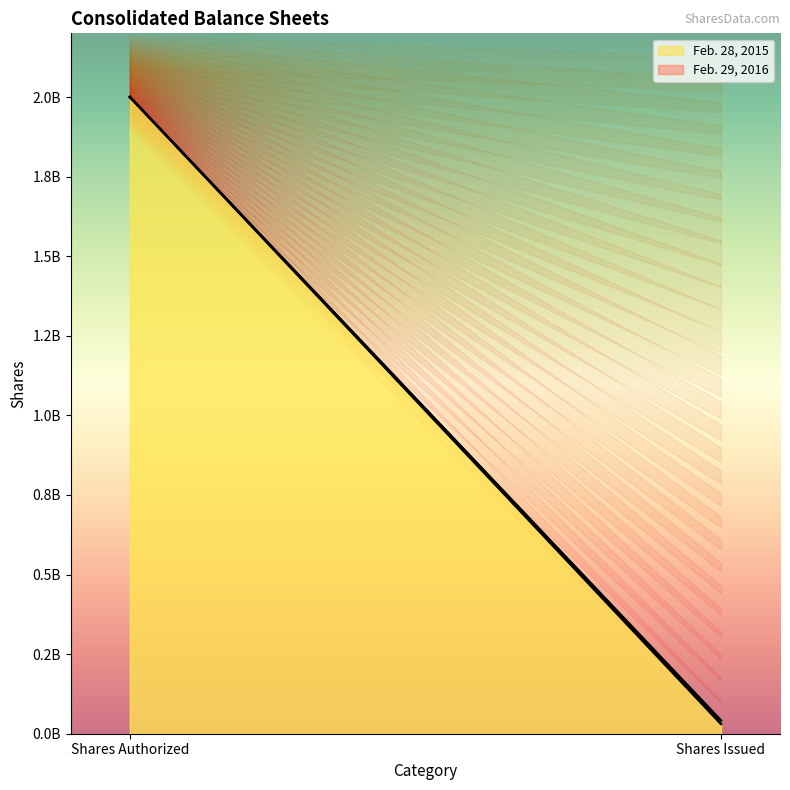

What is the label of the 1st point from the right?

Shares Issued